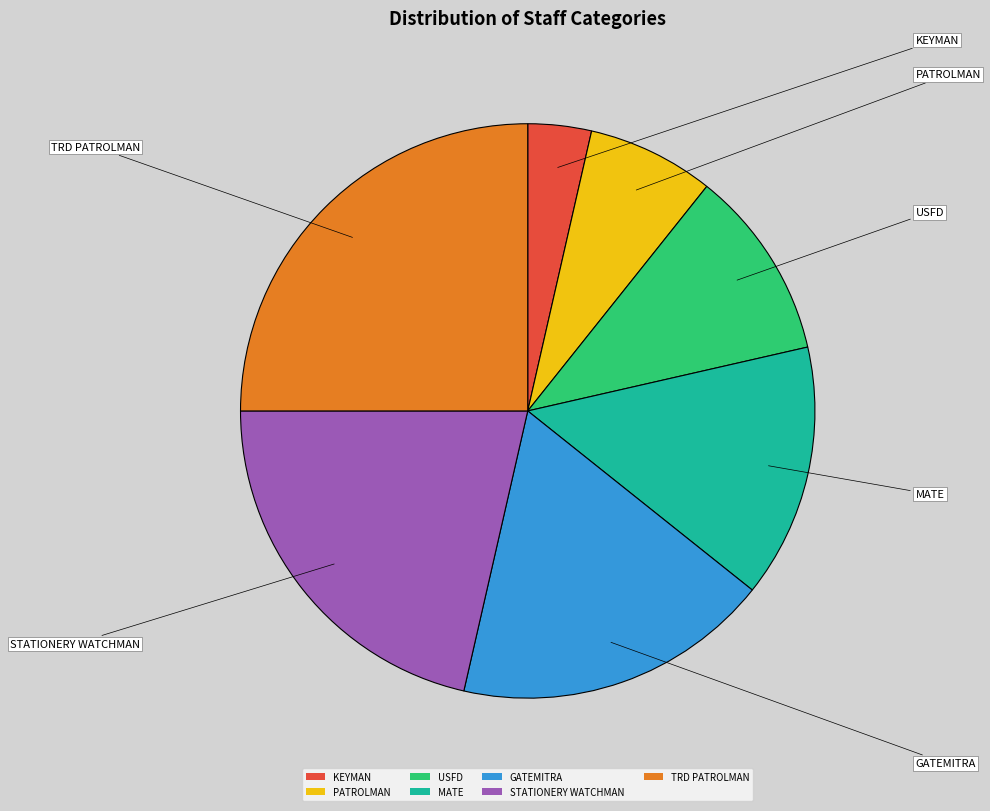

Is there a majority slice in this chart?

No